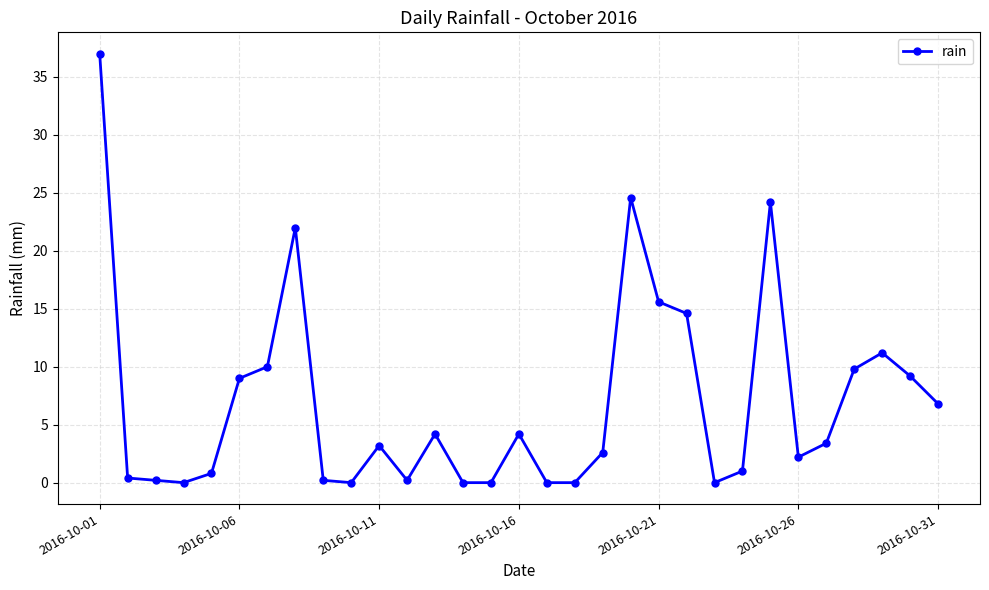

What is the greatest value displayed?

37.0